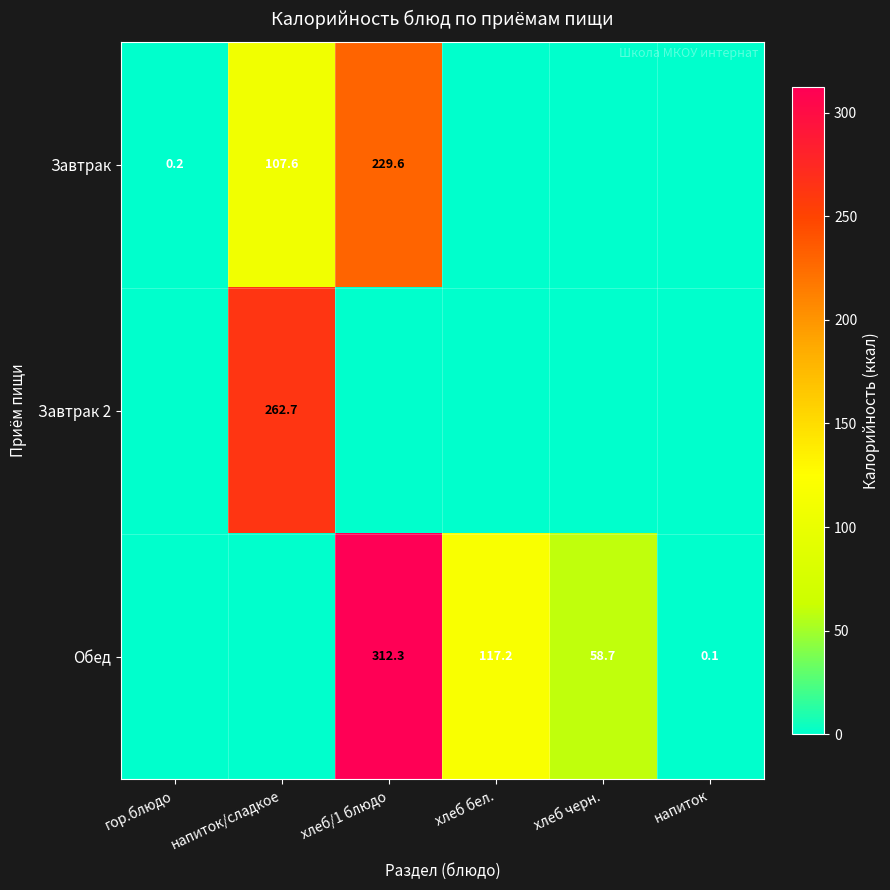

Is it true that Обед equals 0.1 at напиток?

True